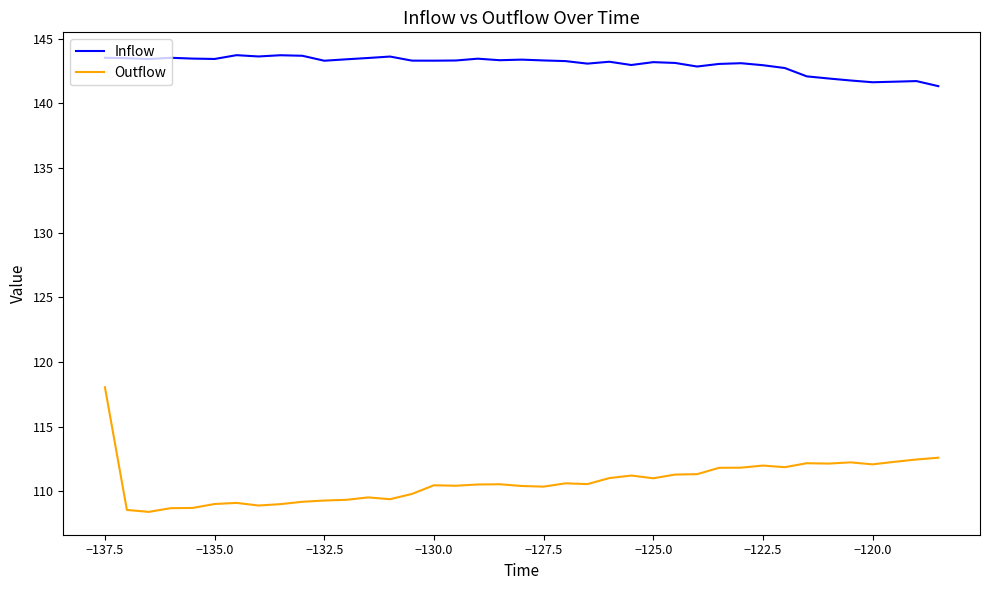

Which series has the widest spread of values?

Outflow